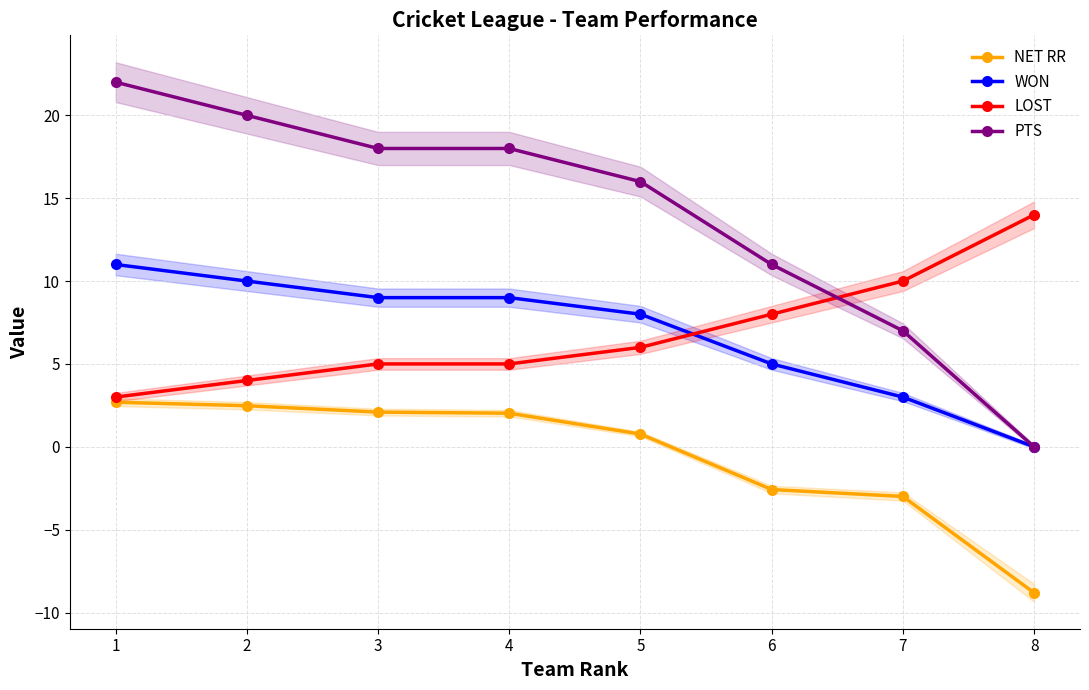

At how many categories does at least one series exceed 16?

4